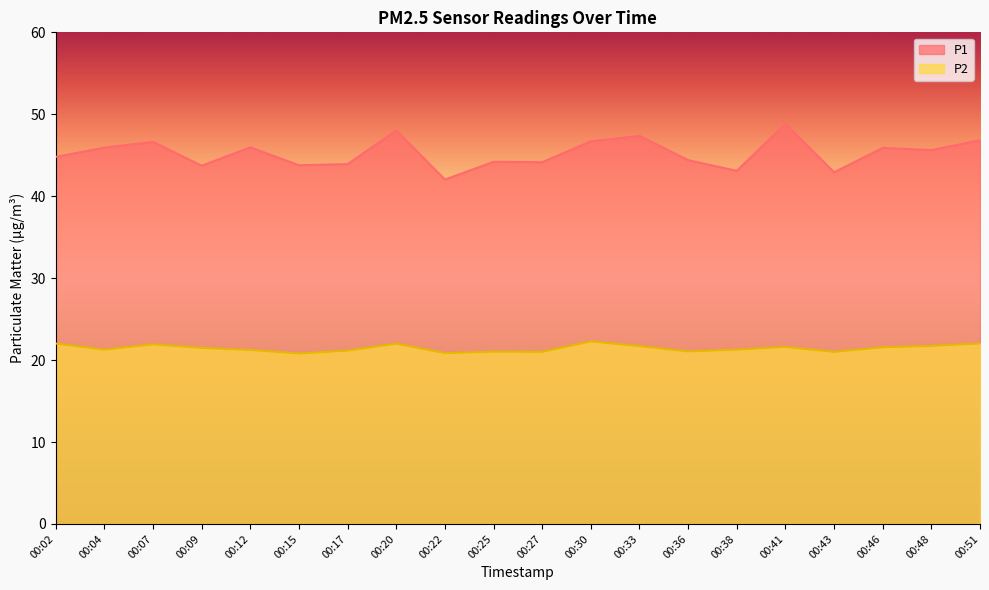

How many distinct data groups are displayed?

2